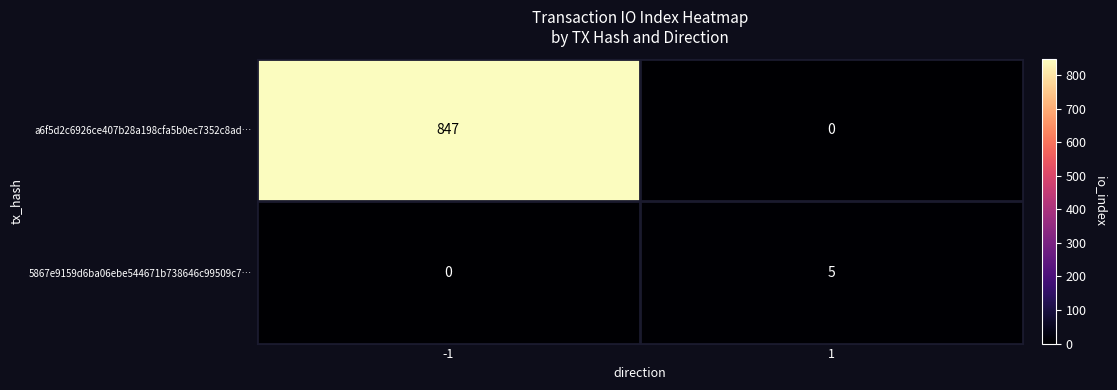

Which series changed the most between -1 and 1?

a6f5d2c6926ce407b28a198cfa5b0ec7352c8ad…